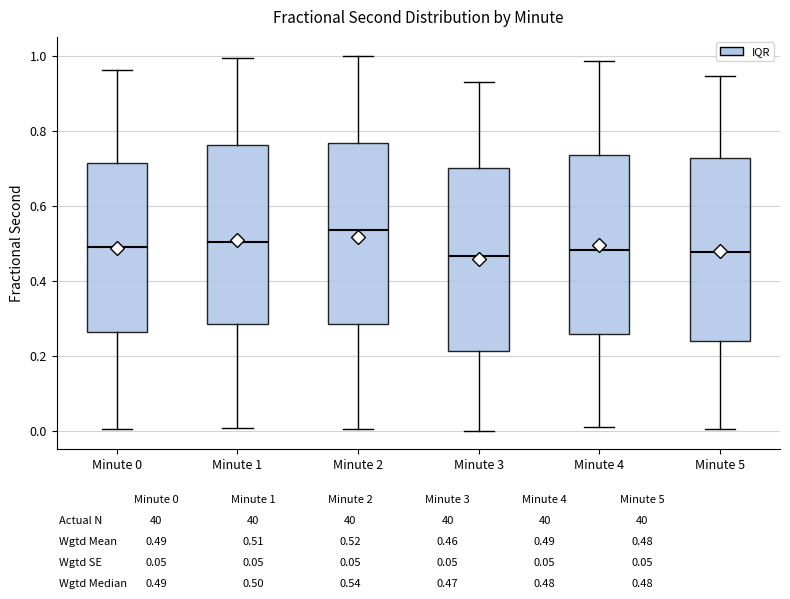

Where does the median line of the box for Minute 2 sit on the y-axis? The values are not printed on the chart, so give them approximately, as read against the axis.

0.54